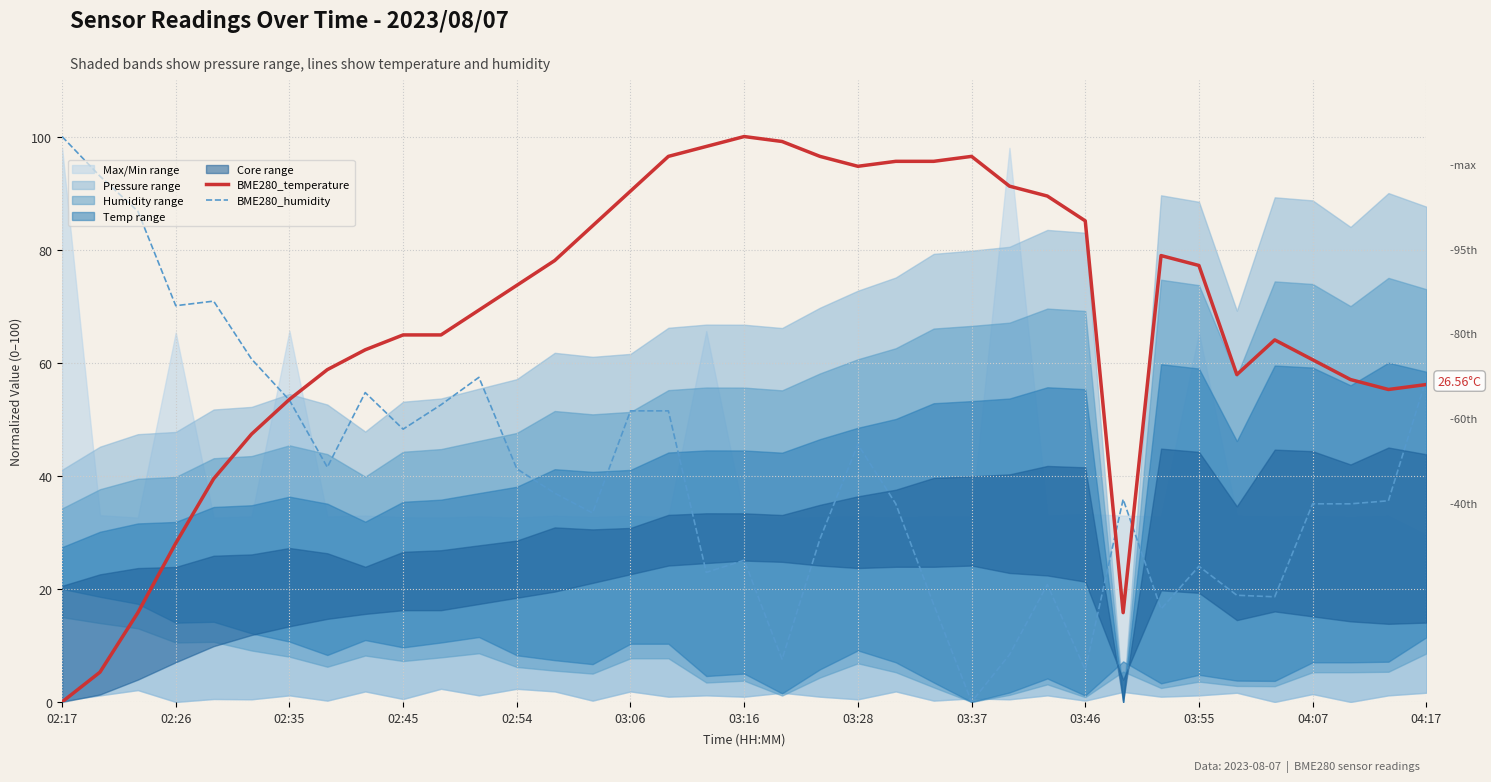

What is the spread (max minus min) of values at 13?

41.1